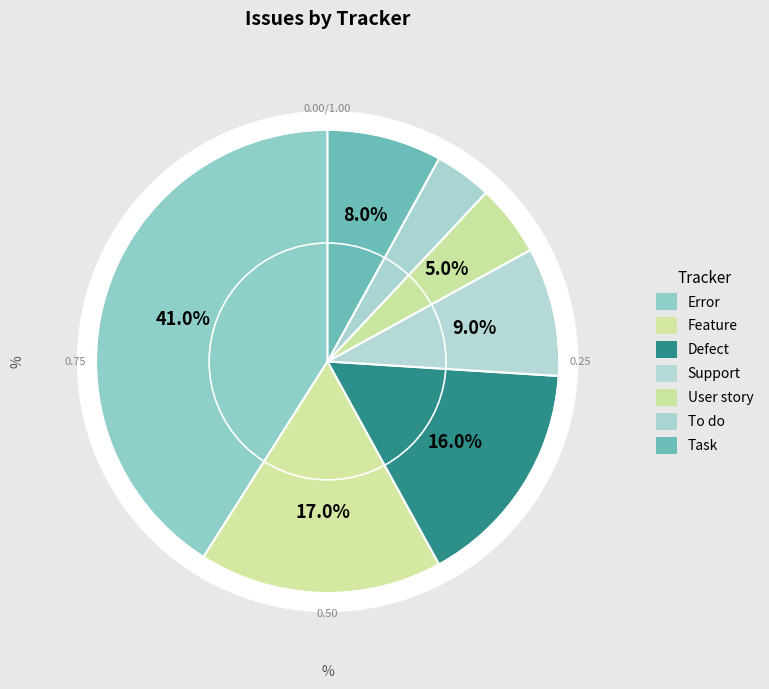

Combined, what portion of the pie is Error and Defect?

57.0%